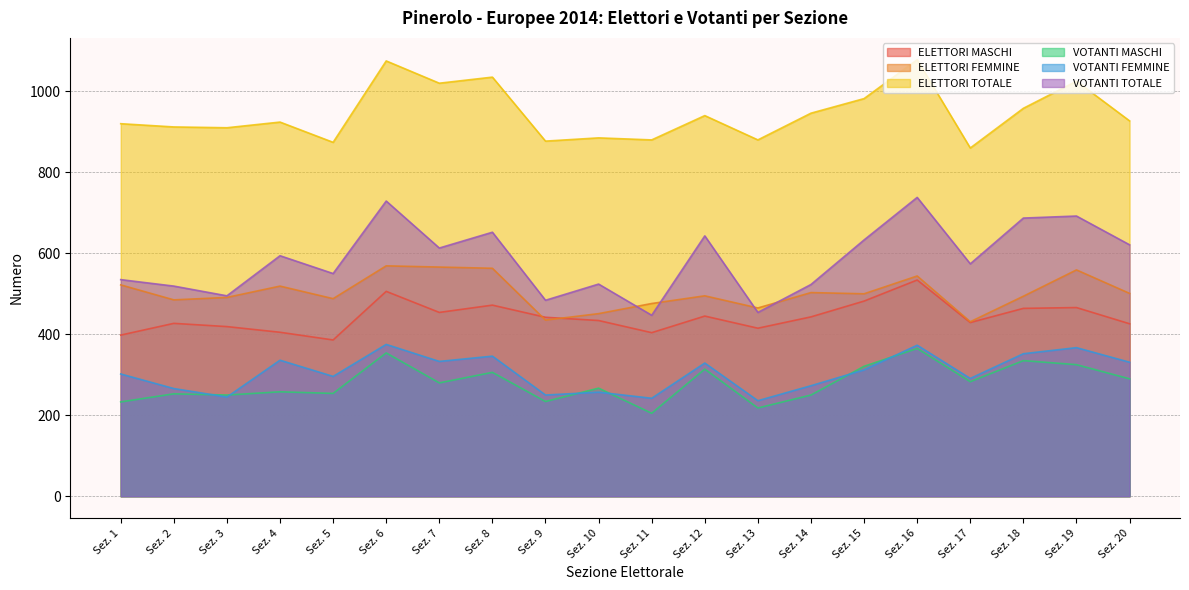

What is the average value of the ELETTORI FEMMINE series?

503